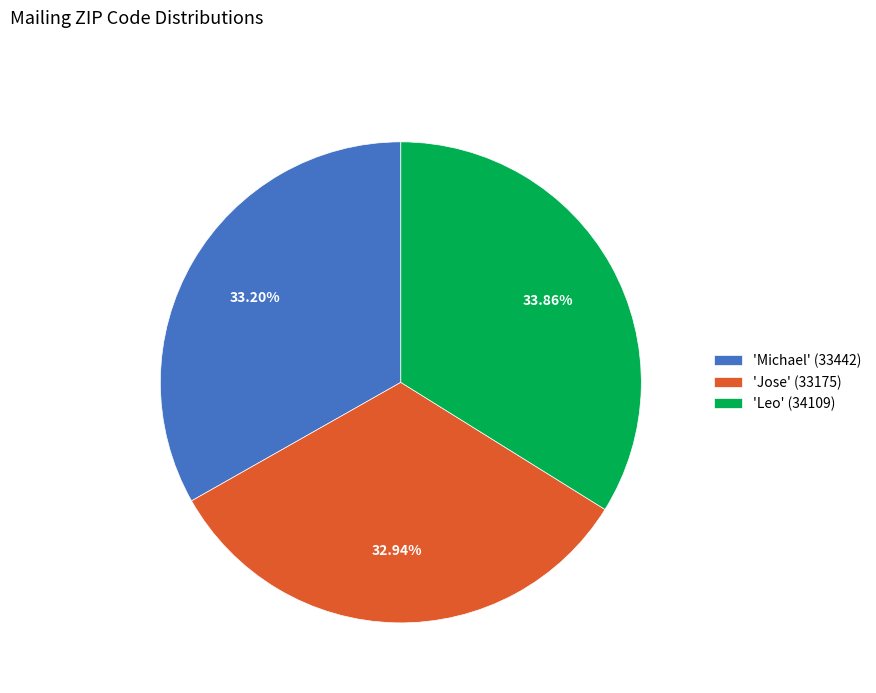

Combined, do 'Jose' (33175) and 'Leo' (34109) account for over 50%?

Yes